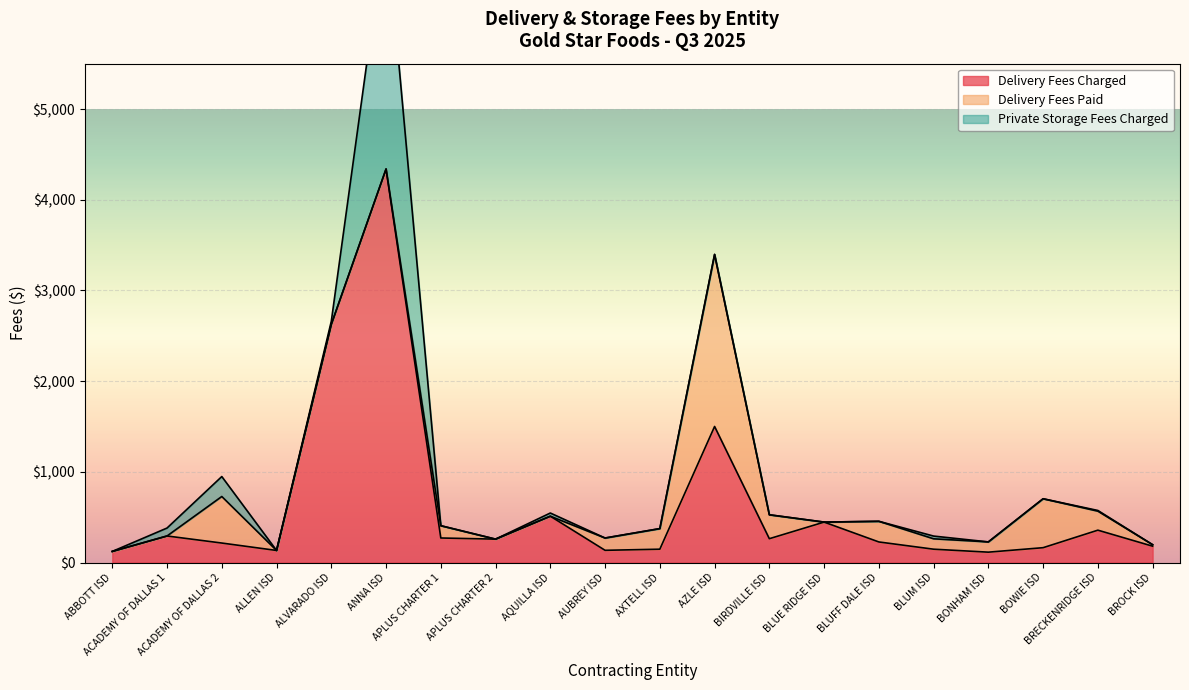

What is the label of the 12th point from the left?

AZLE ISD